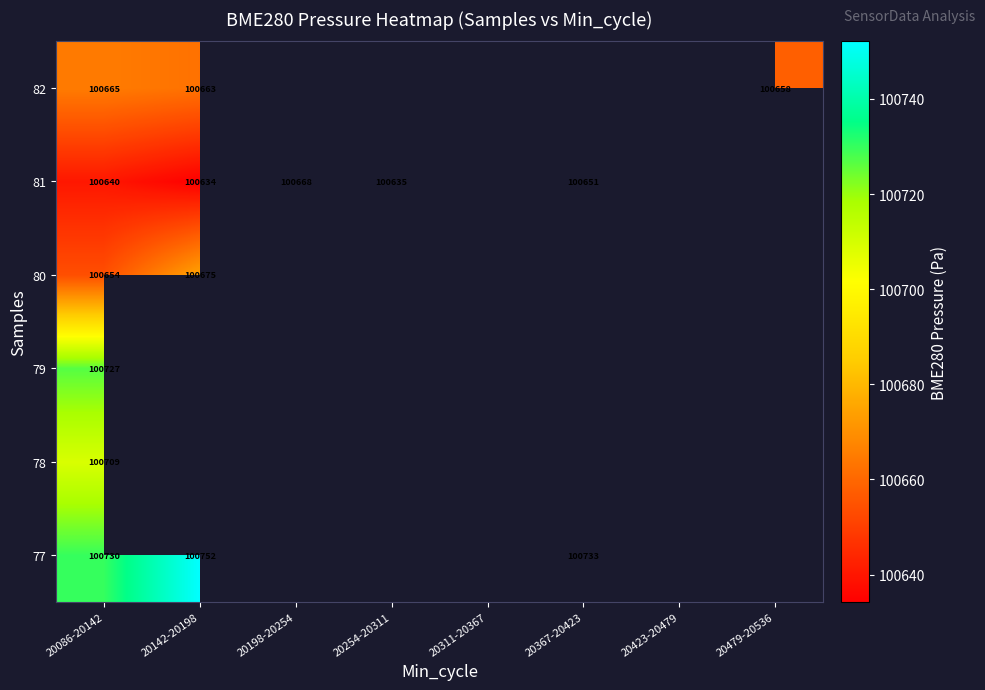

What is the difference between the maximum and minimum values in the 81 series?

33.5